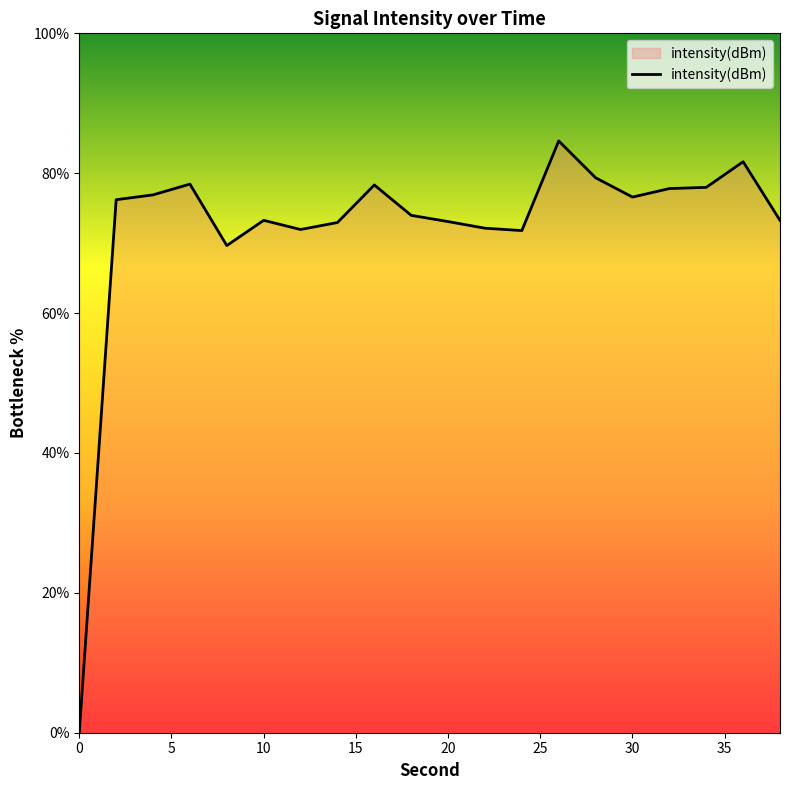

What is the difference between the maximum and minimum values?

84.6